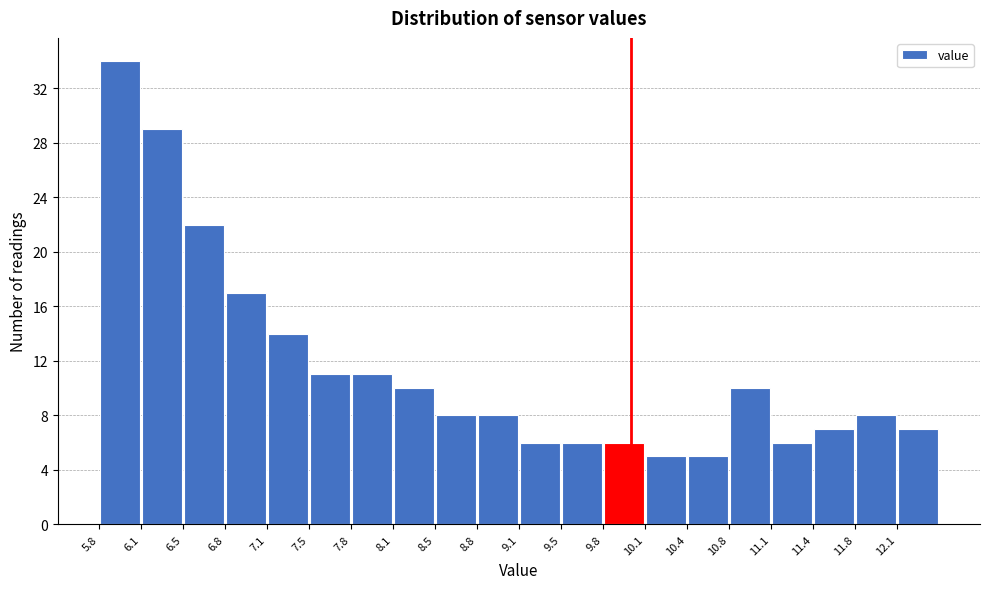

Reading left to right, list every bar in this chart as the range it spans on the x-axis followed by its height. Neither the bar edges nor the heights are printed on the chart, so give them approximately, as read against the axes.

5.80 to 6.15: 34
6.15 to 6.45: 29
6.45 to 6.80: 22
6.80 to 7.15: 17
7.15 to 7.45: 14
7.45 to 7.80: 11
7.80 to 8.15: 11
8.15 to 8.45: 10
8.45 to 8.80: 8
8.80 to 9.10: 8
9.10 to 9.45: 6
9.45 to 9.80: 6
9.80 to 10.10: 6
10.10 to 10.45: 5
10.45 to 10.80: 5
10.80 to 11.10: 10
11.10 to 11.45: 6
11.45 to 11.75: 7
11.75 to 12.10: 8
12.10 to 12.45: 7